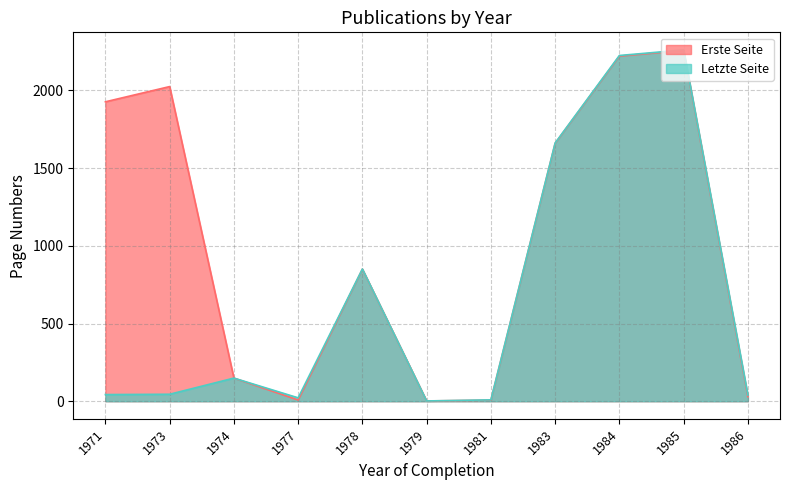

Is it true that Letzte Seite equals 45 at 1973?

True